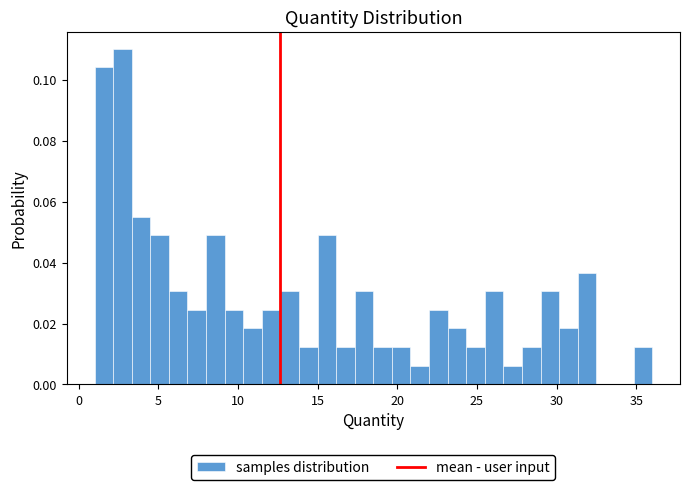

Around what value on the x-axis is the tallest bar? Give the approximate position of its centre, as read against the axis.

3.0